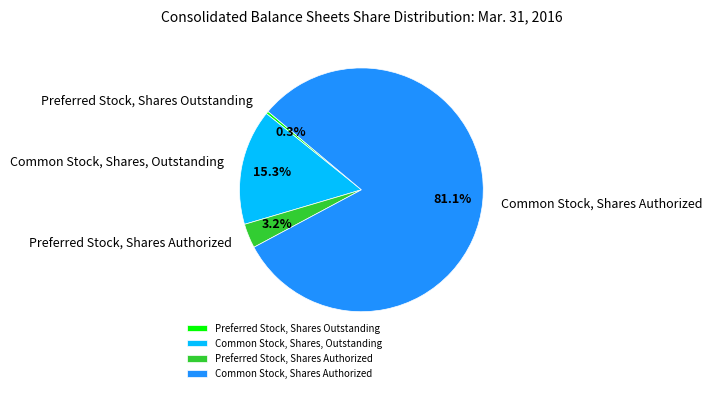

How many segments does this pie chart have?

4